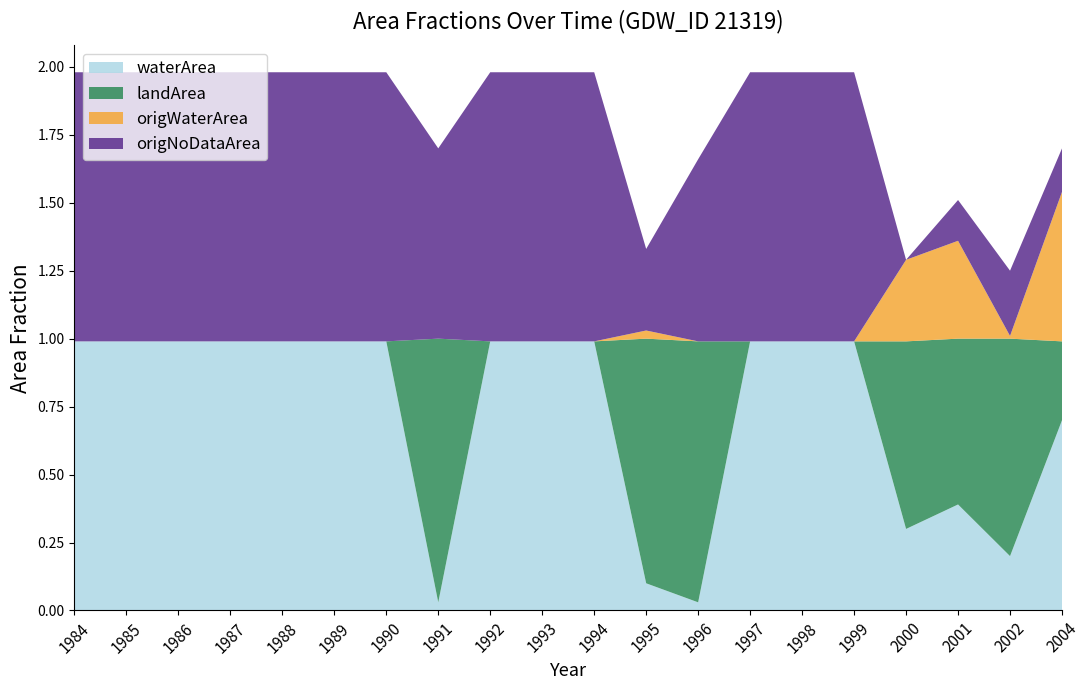

Reading right to left, extract all data points from this chart.

waterArea: 0.7	0.2	0.4	0.3	1.0	1.0	1.0	0.0	0.1	1.0	1.0	1.0	0.0	1.0	1.0	1.0	1.0	1.0	1.0	1.0
landArea: 0.3	0.8	0.6	0.7	0.0	0.0	0.0	1.0	0.9	0.0	0.0	0.0	1.0	0.0	0.0	0.0	0.0	0.0	0.0	0.0
origWaterArea: 0.6	0.0	0.4	0.3	0.0	0.0	0.0	0.0	0.0	0.0	0.0	0.0	0.0	0.0	0.0	0.0	0.0	0.0	0.0	0.0
origNoDataArea: 0.2	0.2	0.1	0.0	1.0	1.0	1.0	0.7	0.3	1.0	1.0	1.0	0.7	1.0	1.0	1.0	1.0	1.0	1.0	1.0